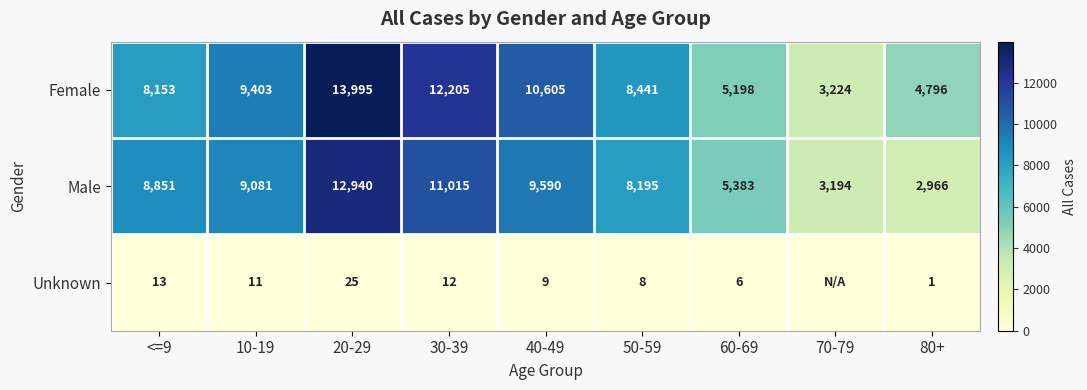

At which label is Male closest to 7953?

50-59